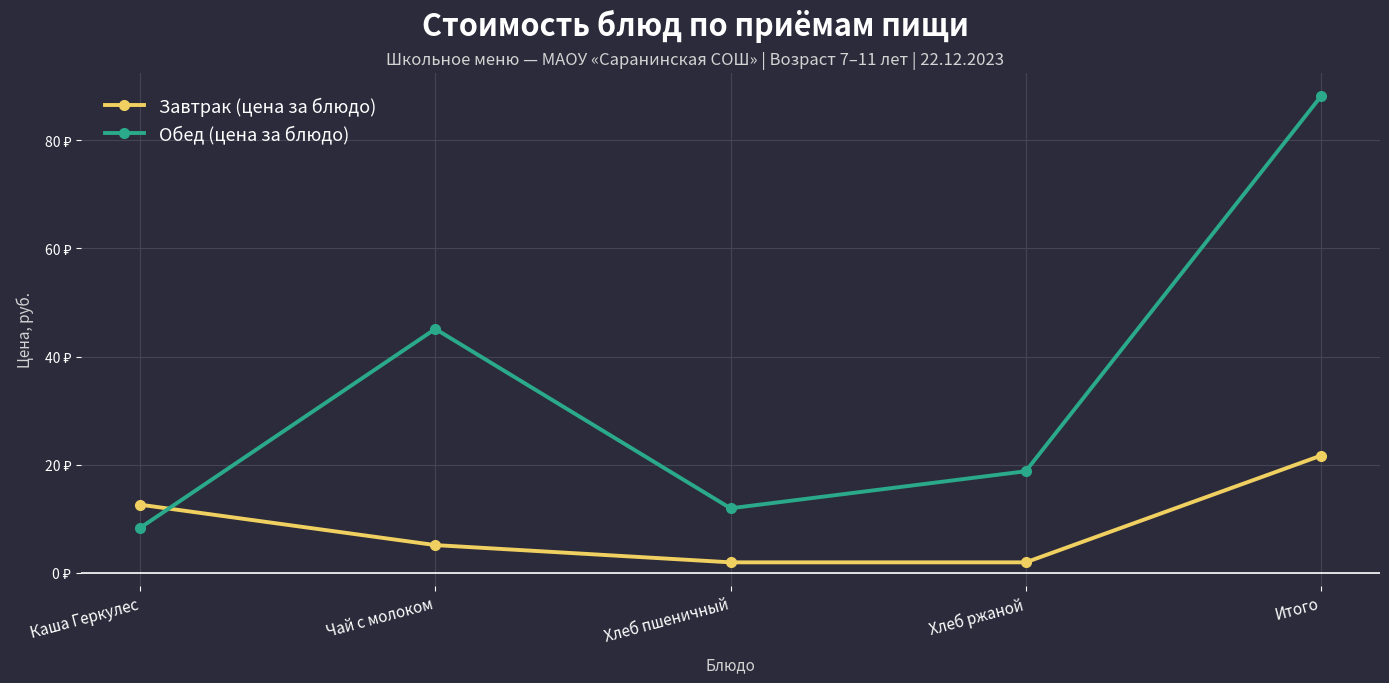

At which category does the chart reach its peak across all series?

Итого